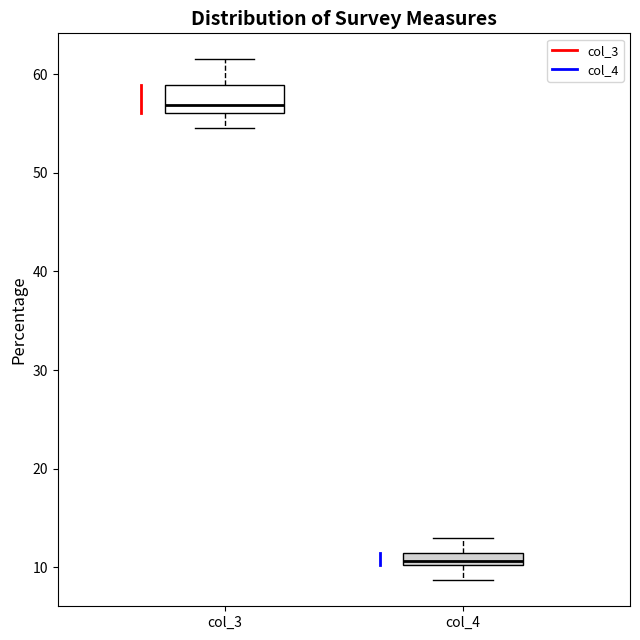

Comparing the boxes themselves (not the whiskers), which one is the tallest?

col_3